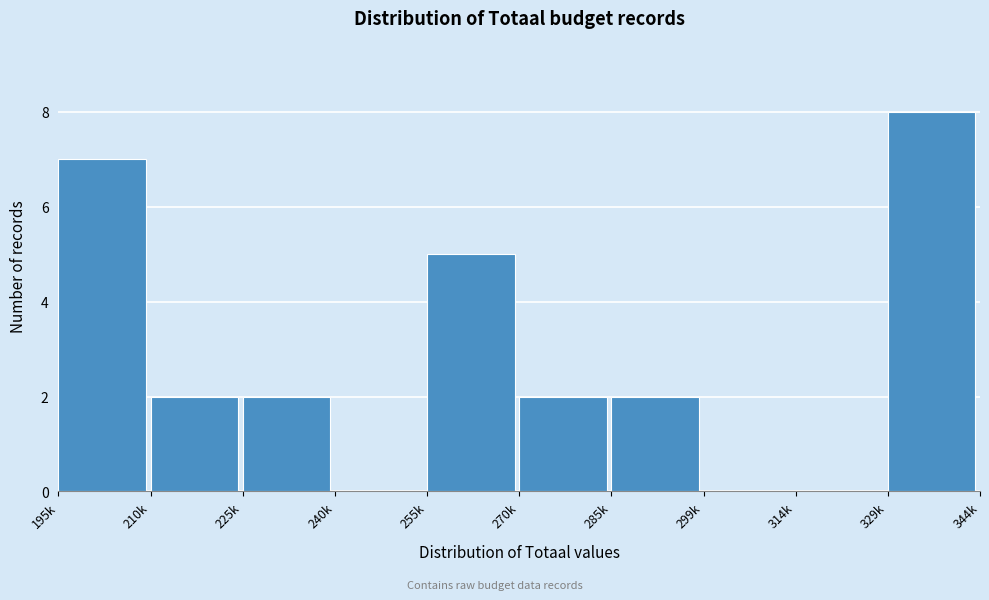

Reading left to right, transcribe all the data shown in this chart.

195k=7	210k=2	225k=2	240k=0	255k=5	270k=2	285k=2	299k=0	314k=0	329k=8